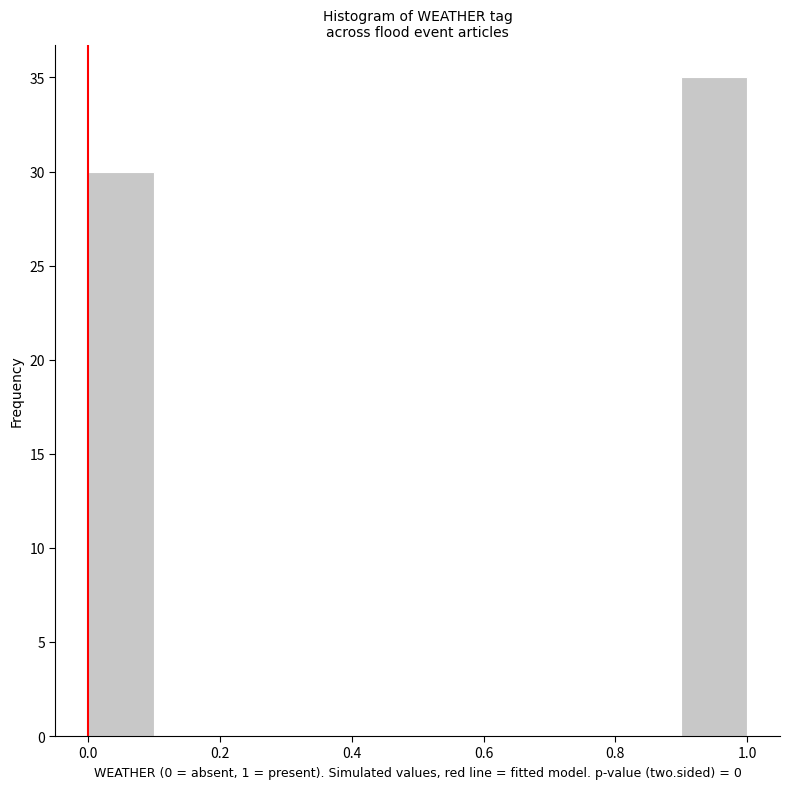

Reading left to right, list every bar in this chart as the range it spans on the x-axis followed by its height. The values are not printed on the chart, so give them approximately, as read against the axis.

0.0 to 0.1: 30
0.1 to 0.2: 0
0.2 to 0.3: 0
0.3 to 0.4: 0
0.4 to 0.5: 0
0.5 to 0.6: 0
0.6 to 0.7: 0
0.7 to 0.8: 0
0.8 to 0.9: 0
0.9 to 1.0: 35